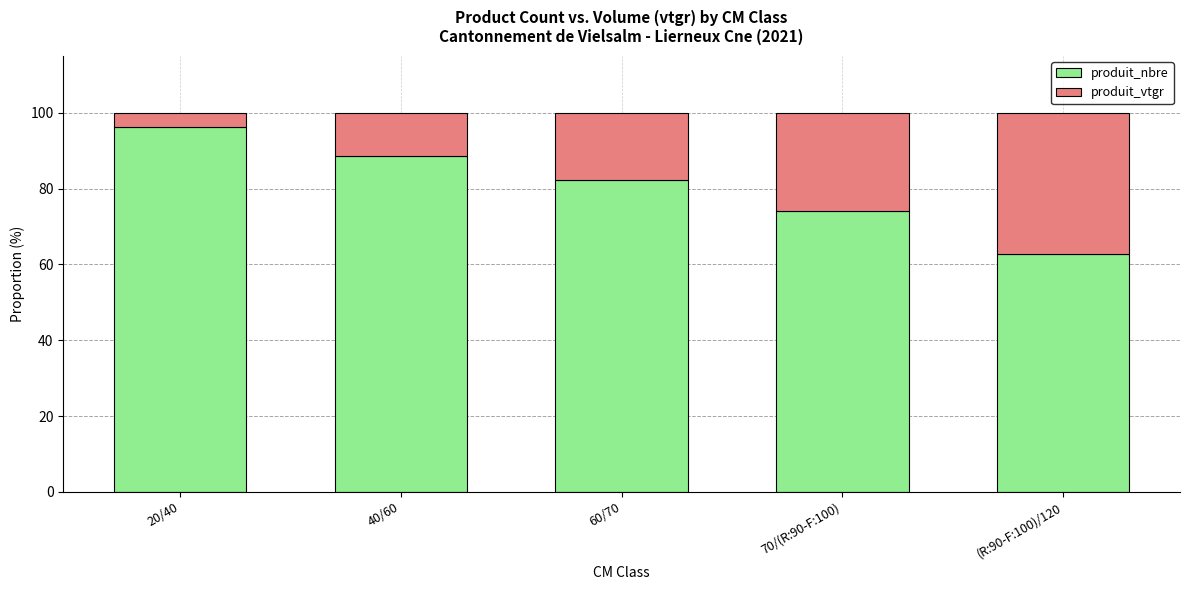

Reading left to right, list the values for the produit_nbre series.

96.3	88.5	82.3	74.1	62.8